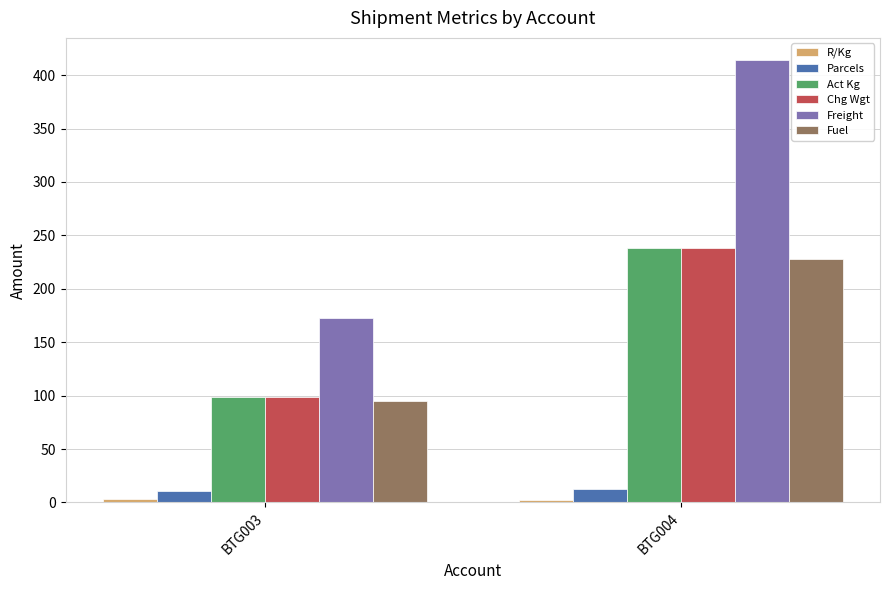

The value of Freight at BTG004 is 738.8. True or false?

False